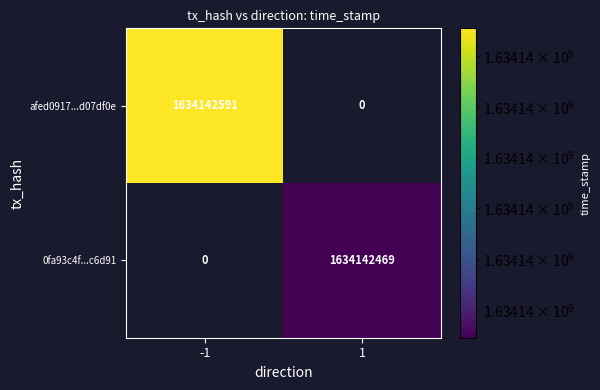

True or false: afed0917ac65b24ffe805b3c59806d56d07df0e has a value of 1634142591 at direction_-1.

True